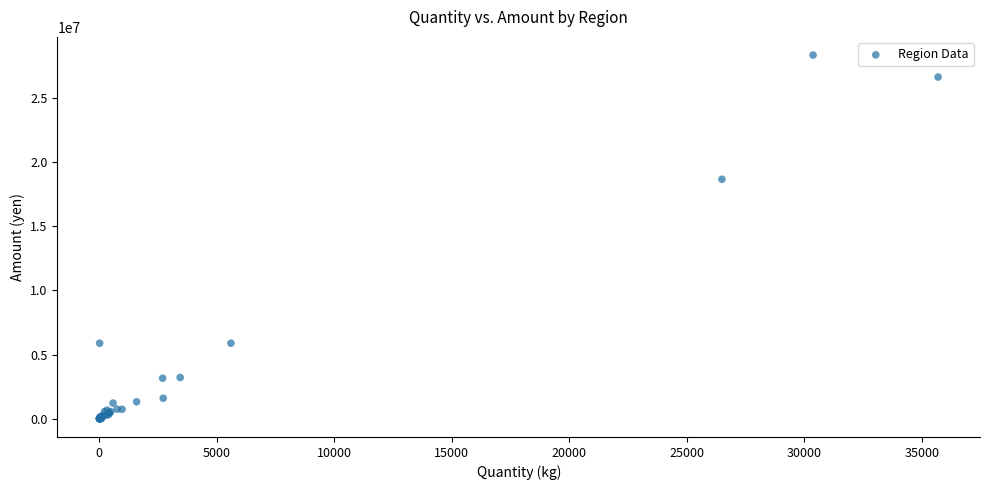

What Y value in the scatter plot is closest to 14163138?

18651961